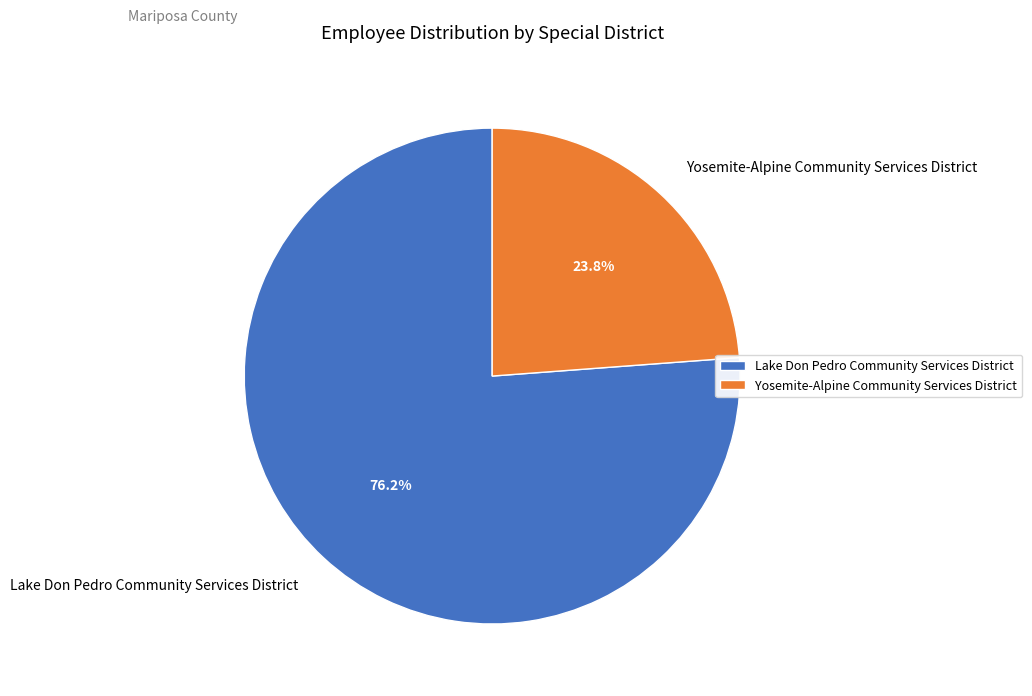

Is the sum of Yosemite-Alpine Community Services District and Lake Don Pedro Community Services District greater than half?

Yes